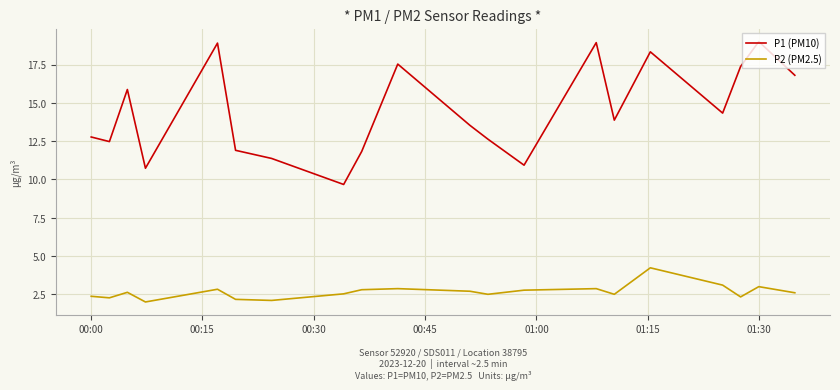

What is the difference between the maximum and minimum values in the P1 (PM10) series?

9.3